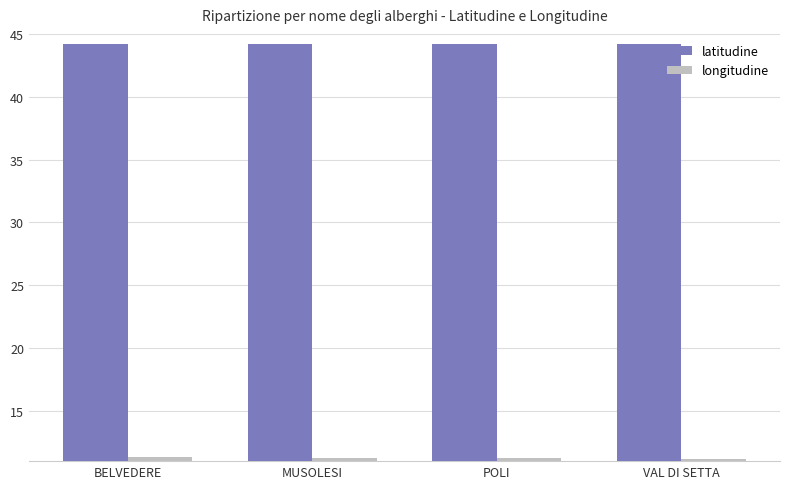

True or false: latitudine has a value of 64.0 at POLI.

False